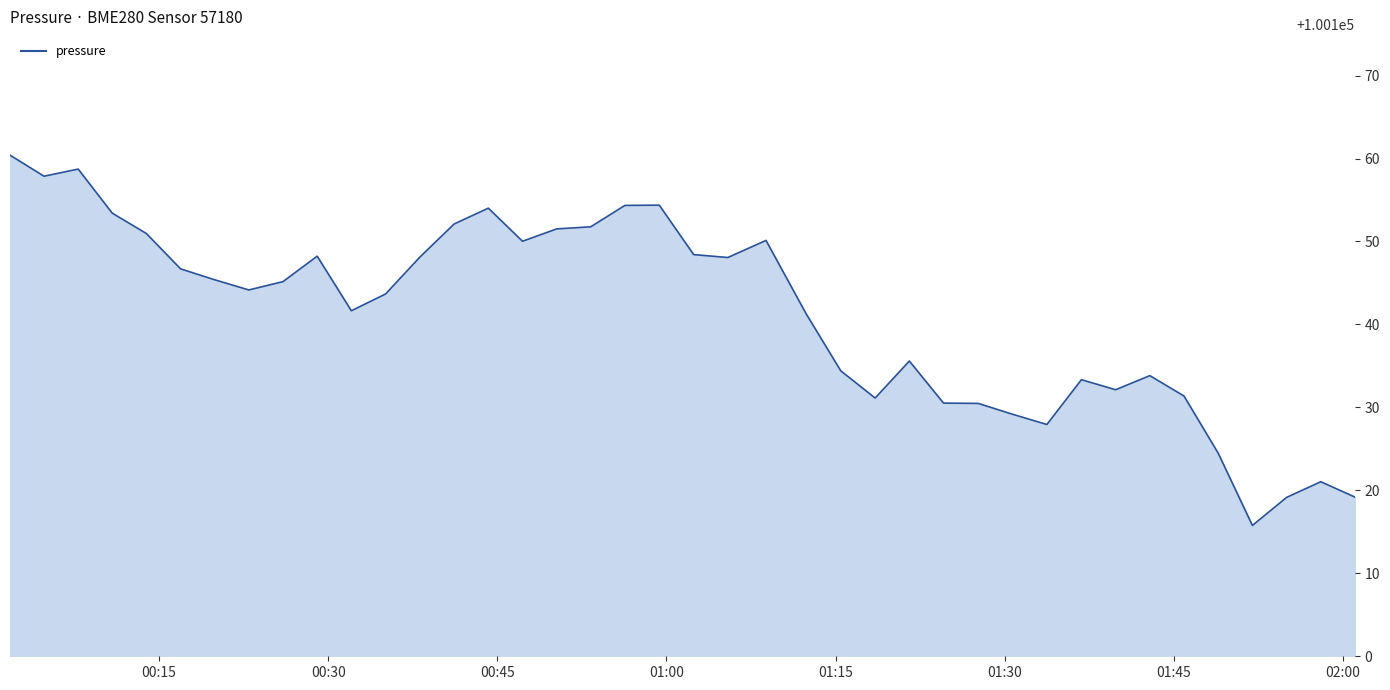

What is the maximum value shown in the chart?

100160.4